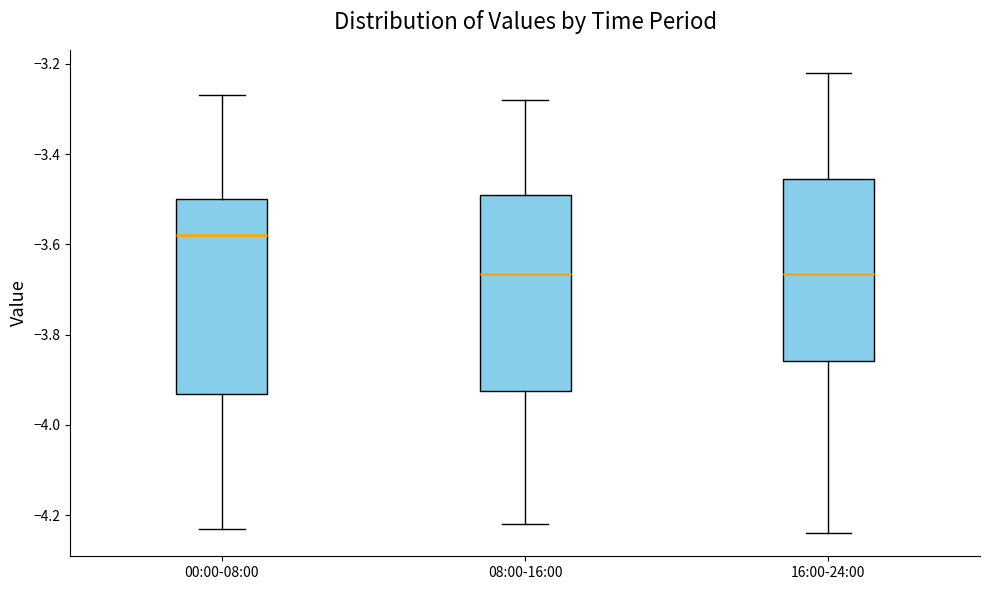

Which box has the highest median line?

00:00-08:00